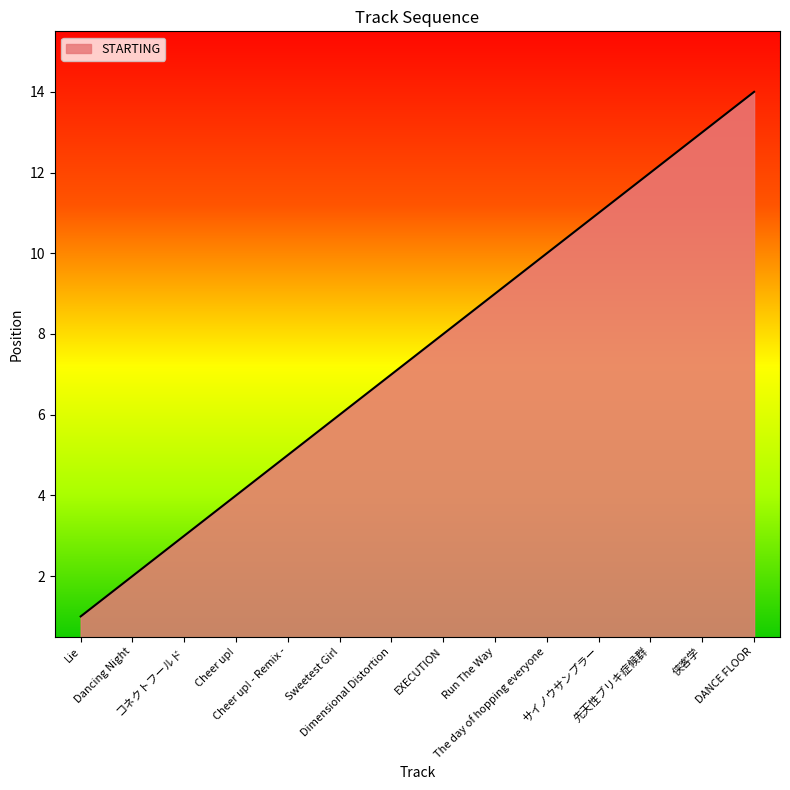

Reading left to right, extract all data points from this chart.

Lie=1	Dancing Night=2	コネクトフールド=3	Cheer up!=4	Cheer up! - Remix -=5	Sweetest Girl=6	Dimensional Distortion=7	EXECUTION=8	Run The Way=9	The day of hopping everyone=10	サイノウサンプラー=11	先天性ブリキ症候群=12	侠客学=13	DANCE FLOOR=14